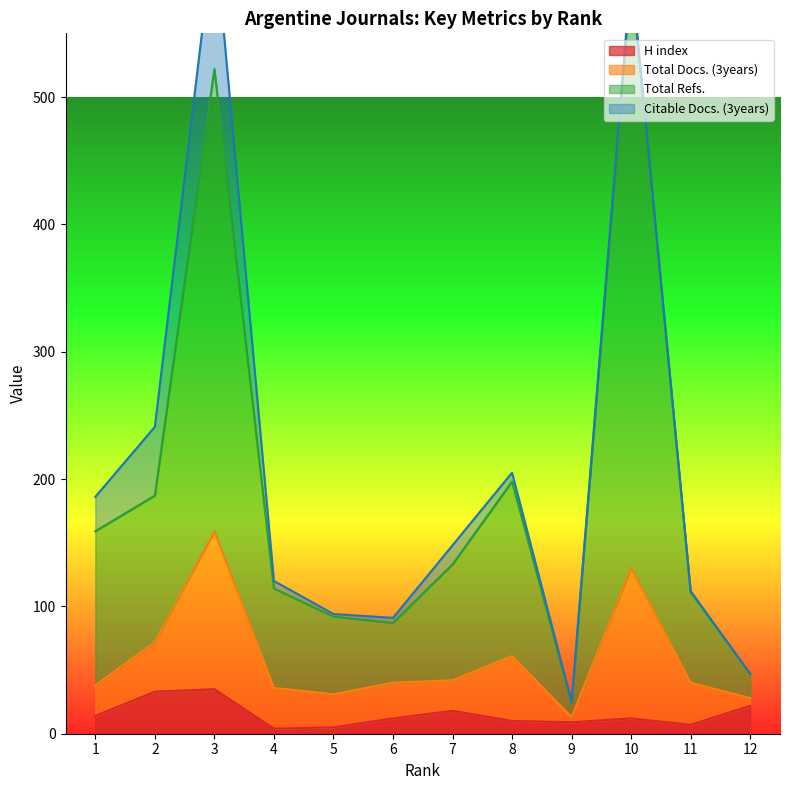

Does the chart display data point markers on the line(s)?

No